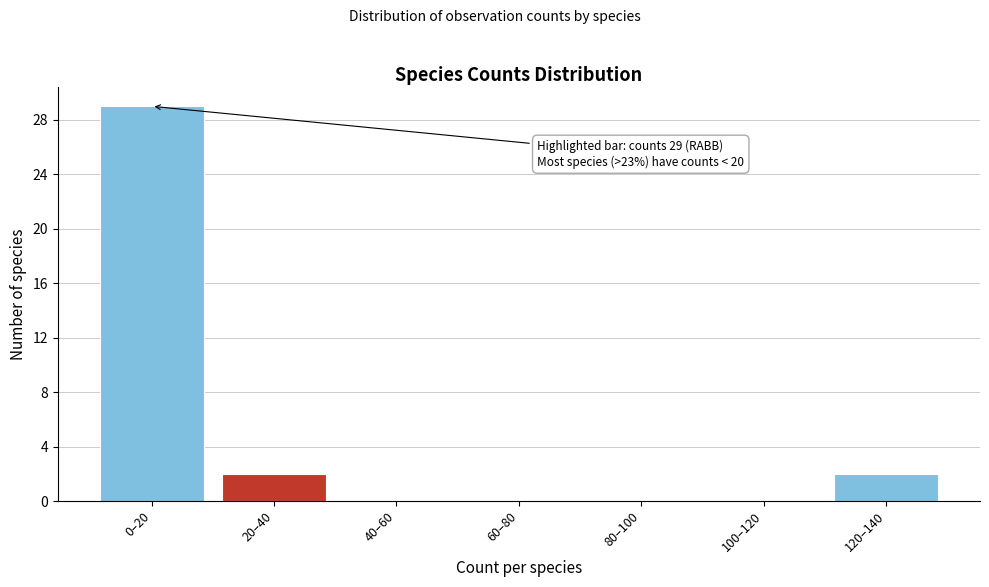

Reading left to right, transcribe all the data shown in this chart.

0–20=29	20–40=2	40–60=0	60–80=0	80–100=0	100–120=0	120–140=2